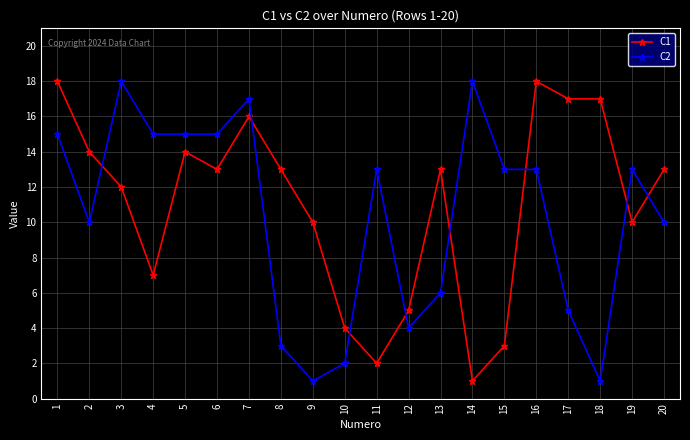

The C1 series shows 6 at 19. True or false?

False